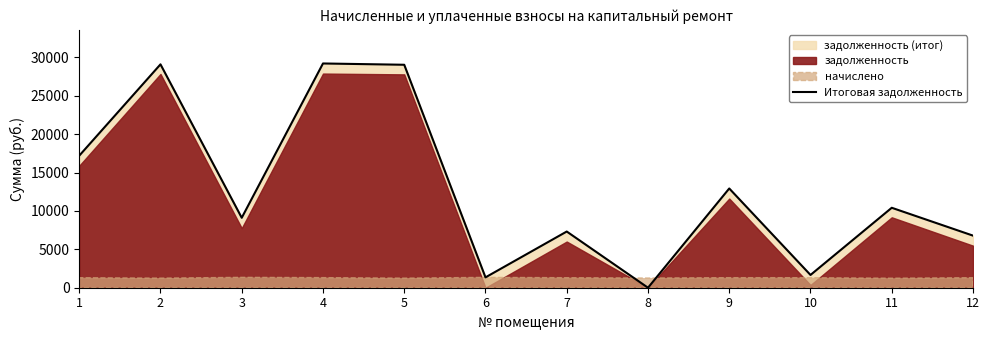

What is the sum of all values?

154076.1